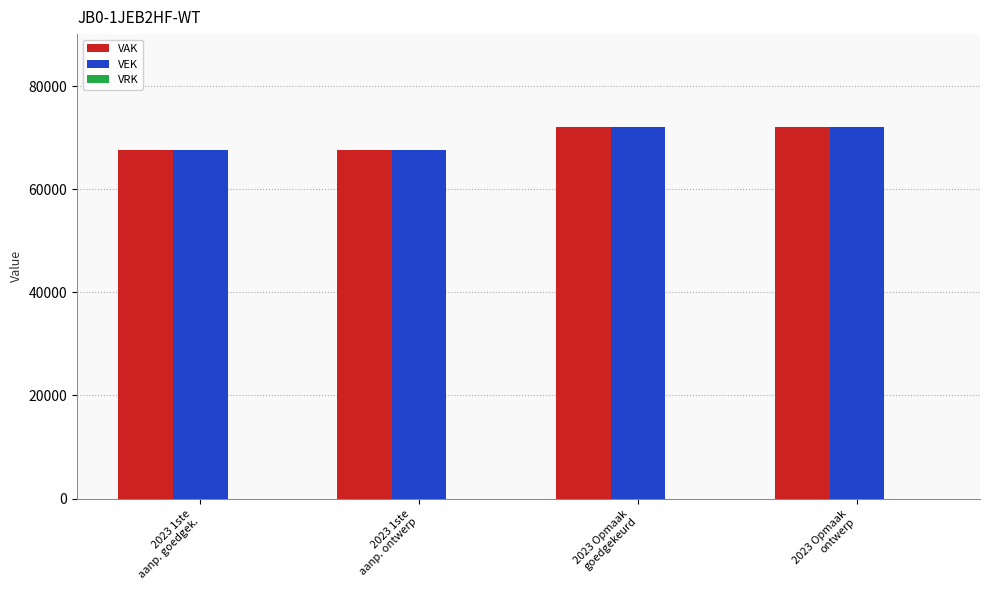

The value of VAK at 2023 1ste
aanp. ontwerp is 67596. True or false?

True